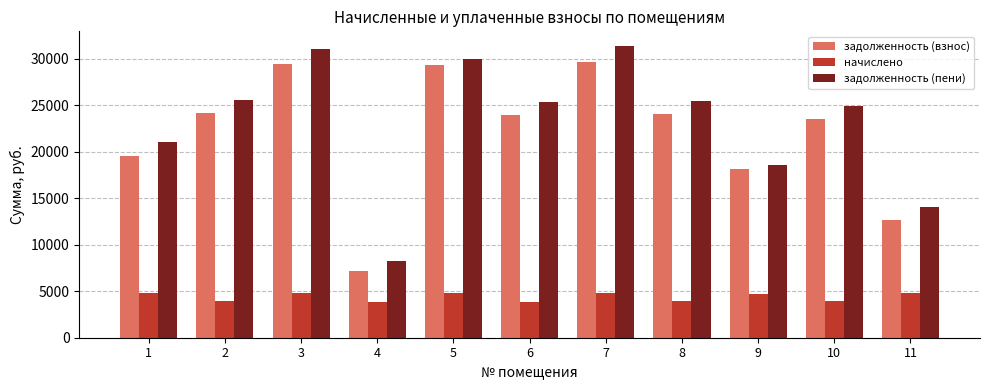

What is the value of the начислено bar at the 11th from the left?

4785.6